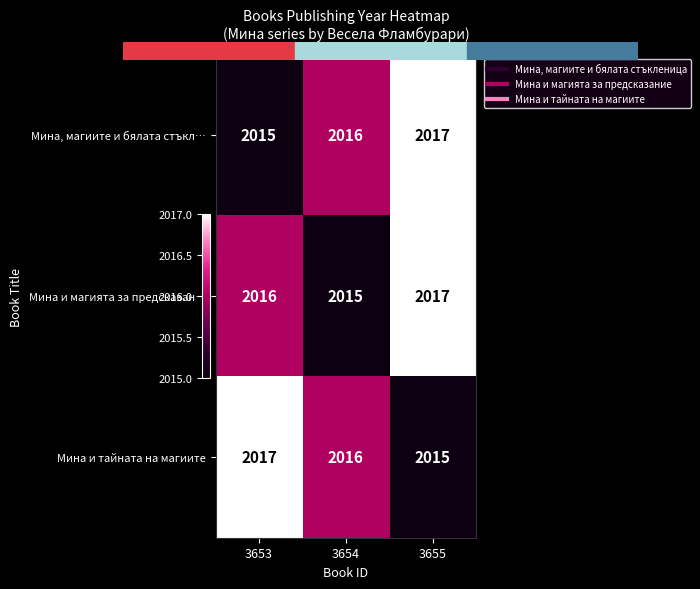

Which category has the lowest value in the Мина и тайната на магиите series?

3655